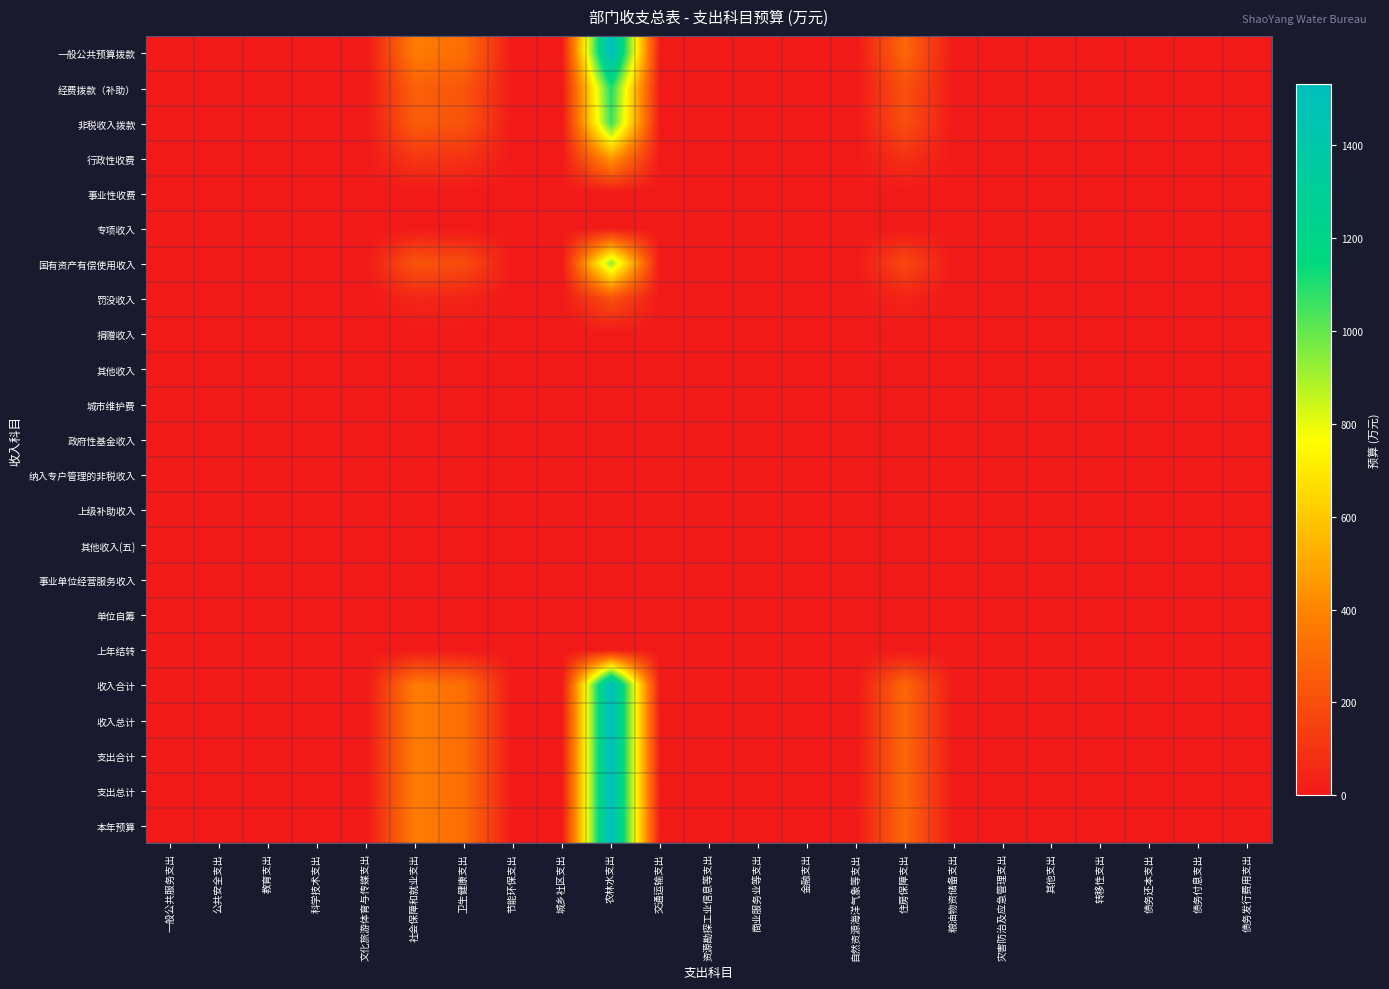

At which category does the chart reach its minimum across all series?

一般公共服务支出